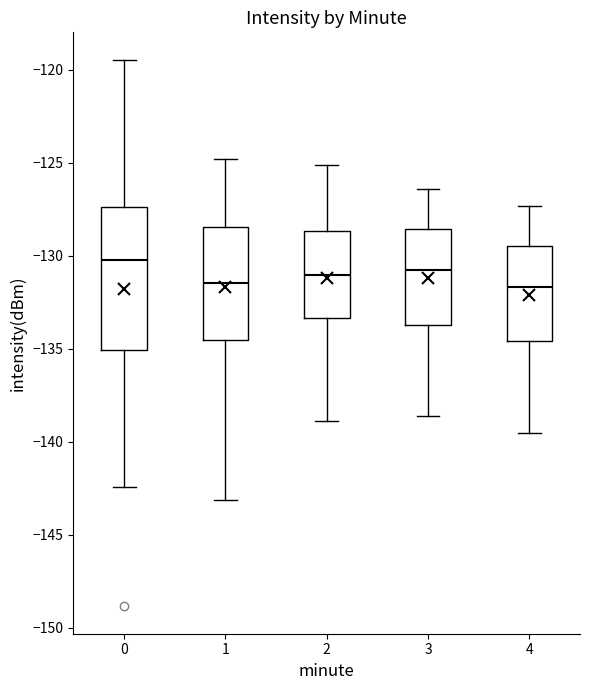

Reading left to right, transcribe this box plot: for each box, give where its median line is, the range the box spans, and where its two whiskers end, as read against the y-axis. The values are not printed on the chart, so give them approximately, as read against the axis.

0: median -130.0, box -135.0 to -127.5, whiskers -142.5 to -119.5
1: median -131.5, box -134.5 to -128.5, whiskers -143.0 to -125.0
2: median -131.0, box -133.5 to -128.5, whiskers -139.0 to -125.0
3: median -130.5, box -133.5 to -128.5, whiskers -138.5 to -126.5
4: median -131.5, box -134.5 to -129.5, whiskers -139.5 to -127.5